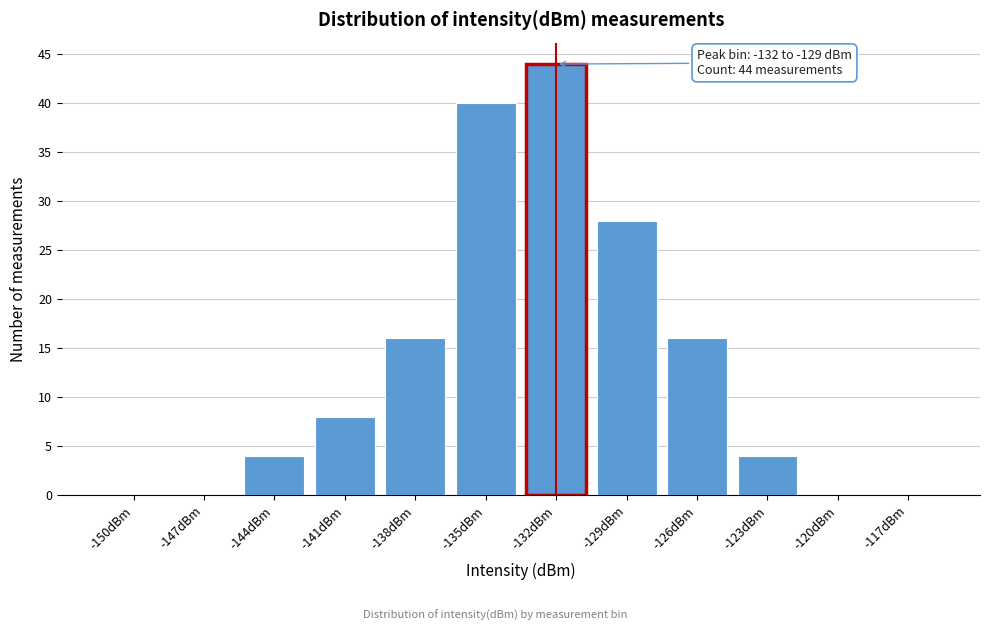

Reading left to right, transcribe all the data shown in this chart.

-150dBm=0	-147dBm=0	-144dBm=4	-141dBm=8	-138dBm=16	-135dBm=40	-132dBm=44	-129dBm=28	-126dBm=16	-123dBm=4	-120dBm=0	-117dBm=0